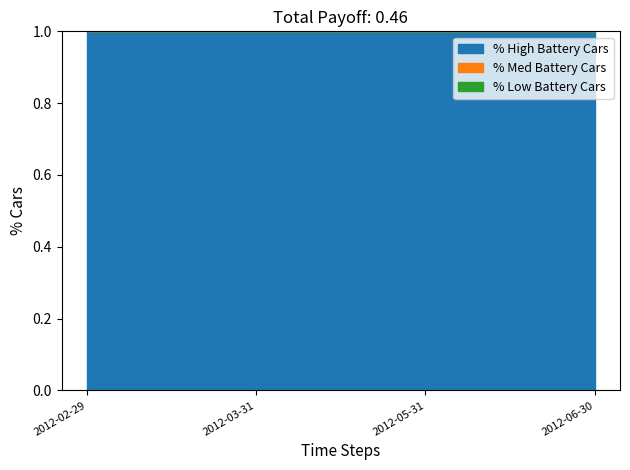

The monto_total series shows 213805994 at 2012-02-29. True or false?

False